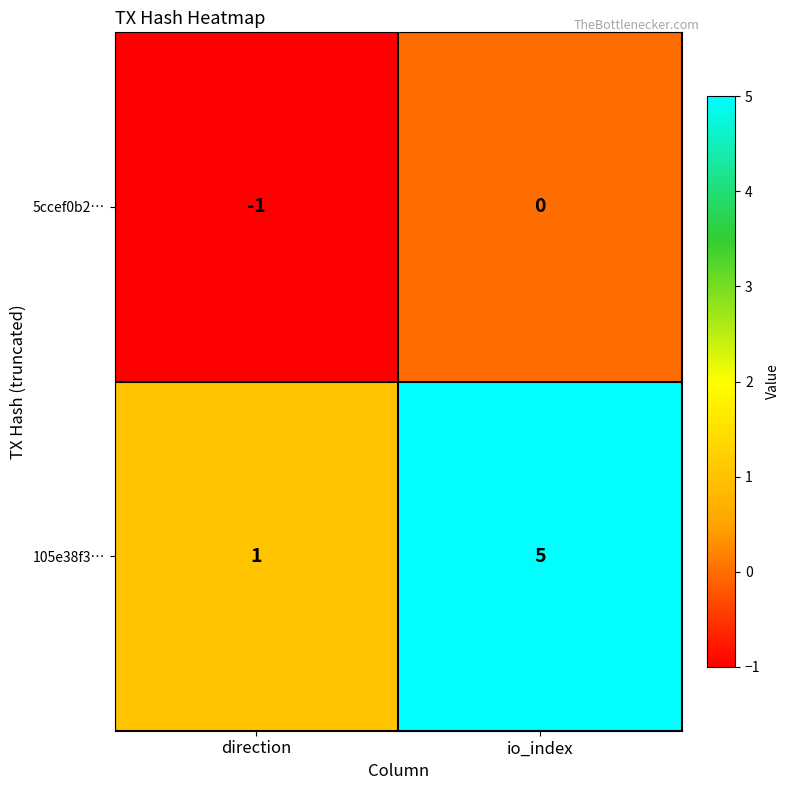

The 105e38f3… series shows 5 at io_index. True or false?

True